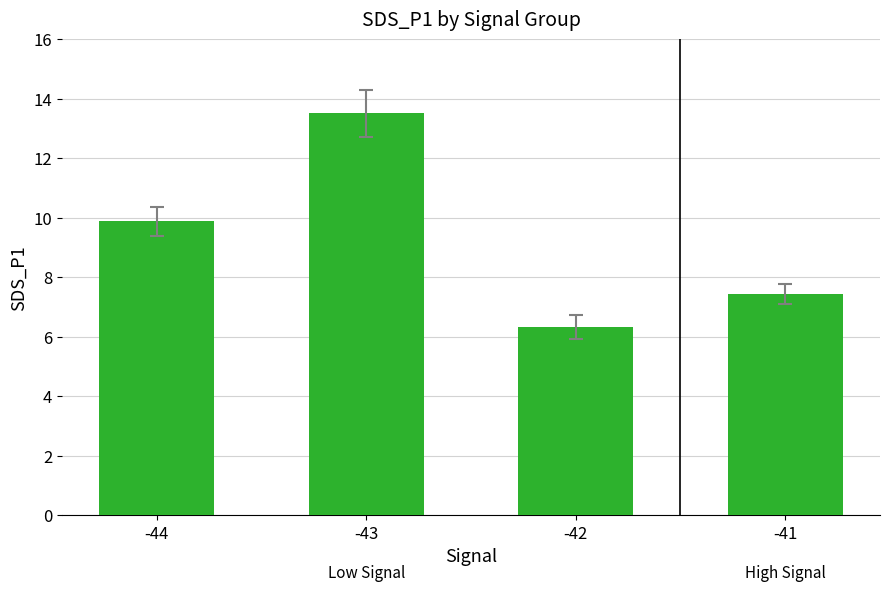

What is the value of the 2nd bar from the left?

13.5